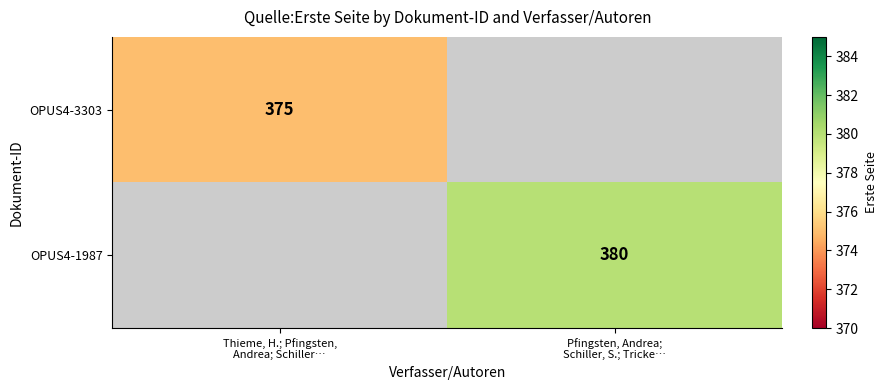

Is it true that OPUS4-1987 equals 380.0 at Pfingsten, Andrea; Schiller, S.; Tricke…?

True